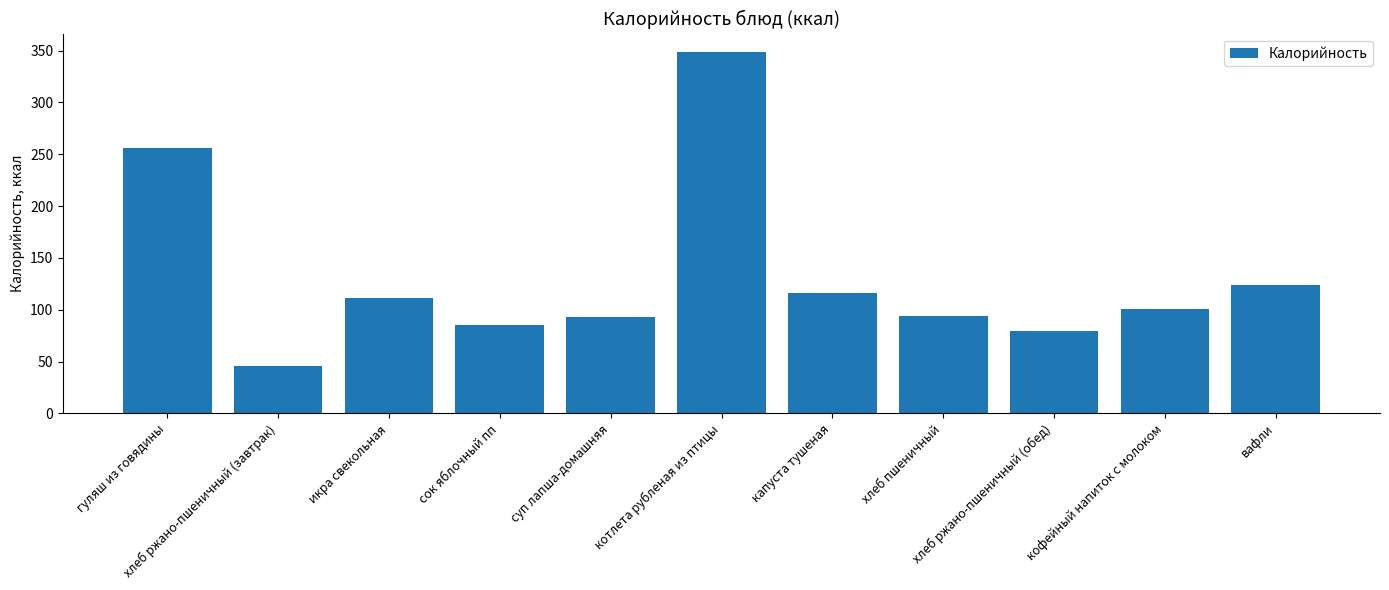

What is the ratio of the value at суп лапша-домашняя to the value at кофейный напиток с молоком?

0.9